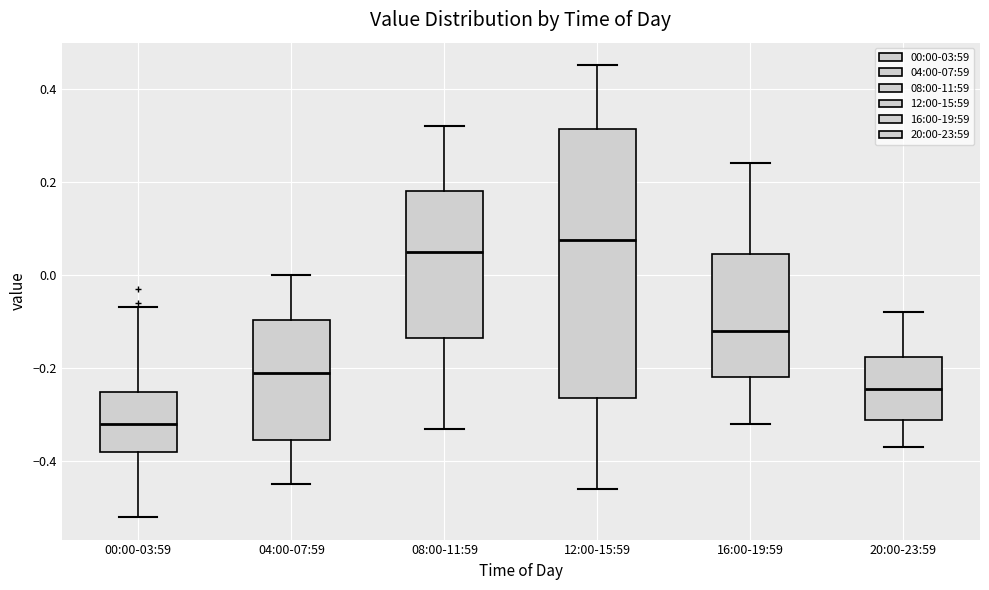

Comparing the boxes themselves (not the whiskers), which one is the tallest?

12:00-15:59